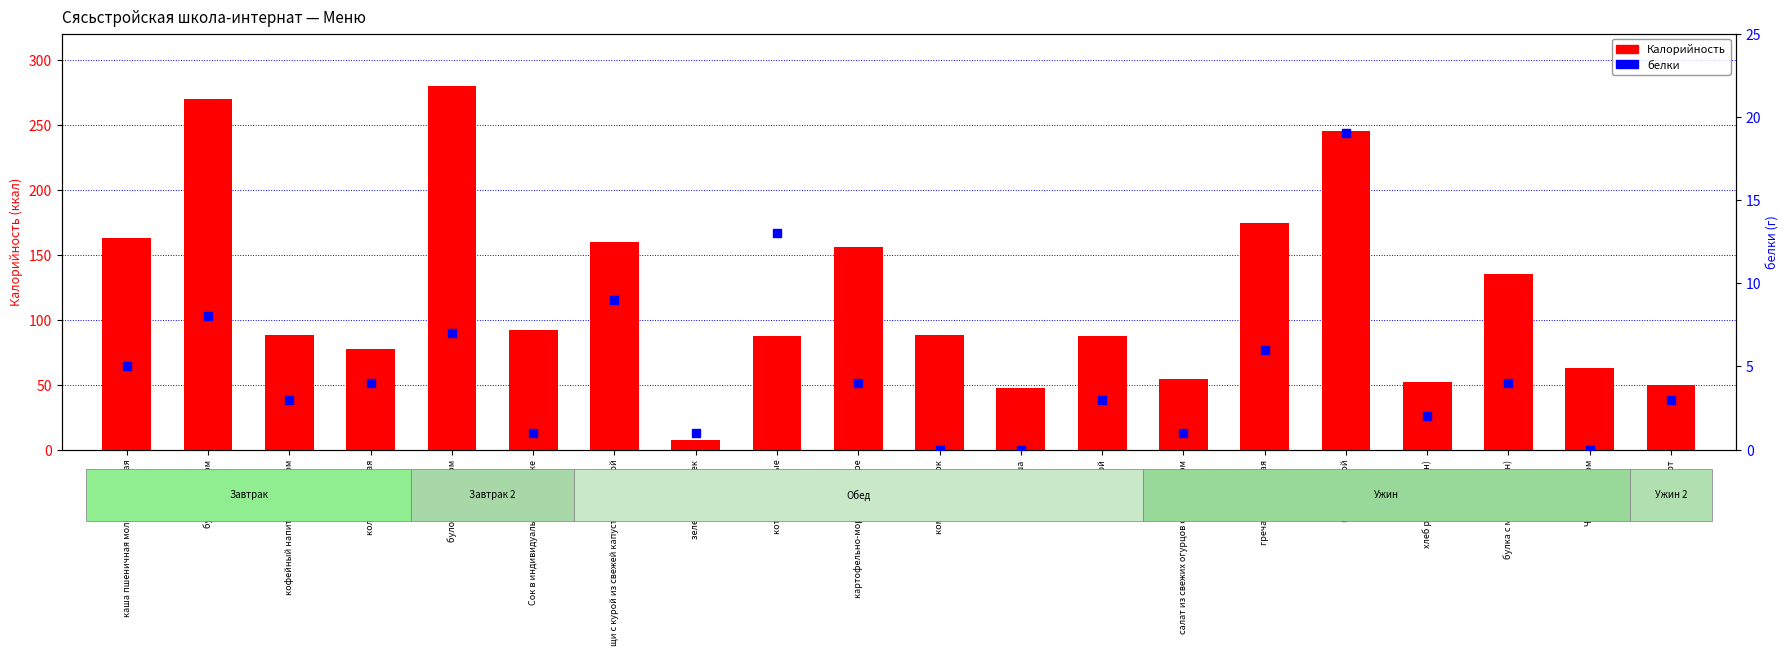

What is the total value across all series at каша пшеничная молочная жидкая?

168